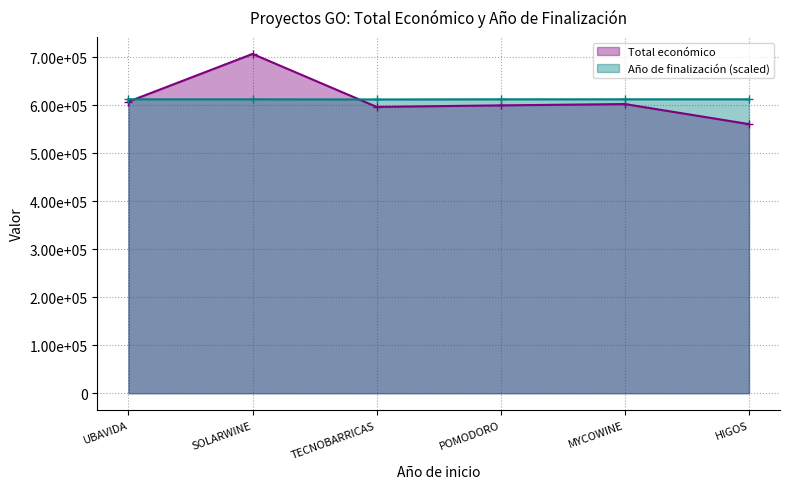

What is the value of the Año de finalización point at the 4th from the left?

612181.6